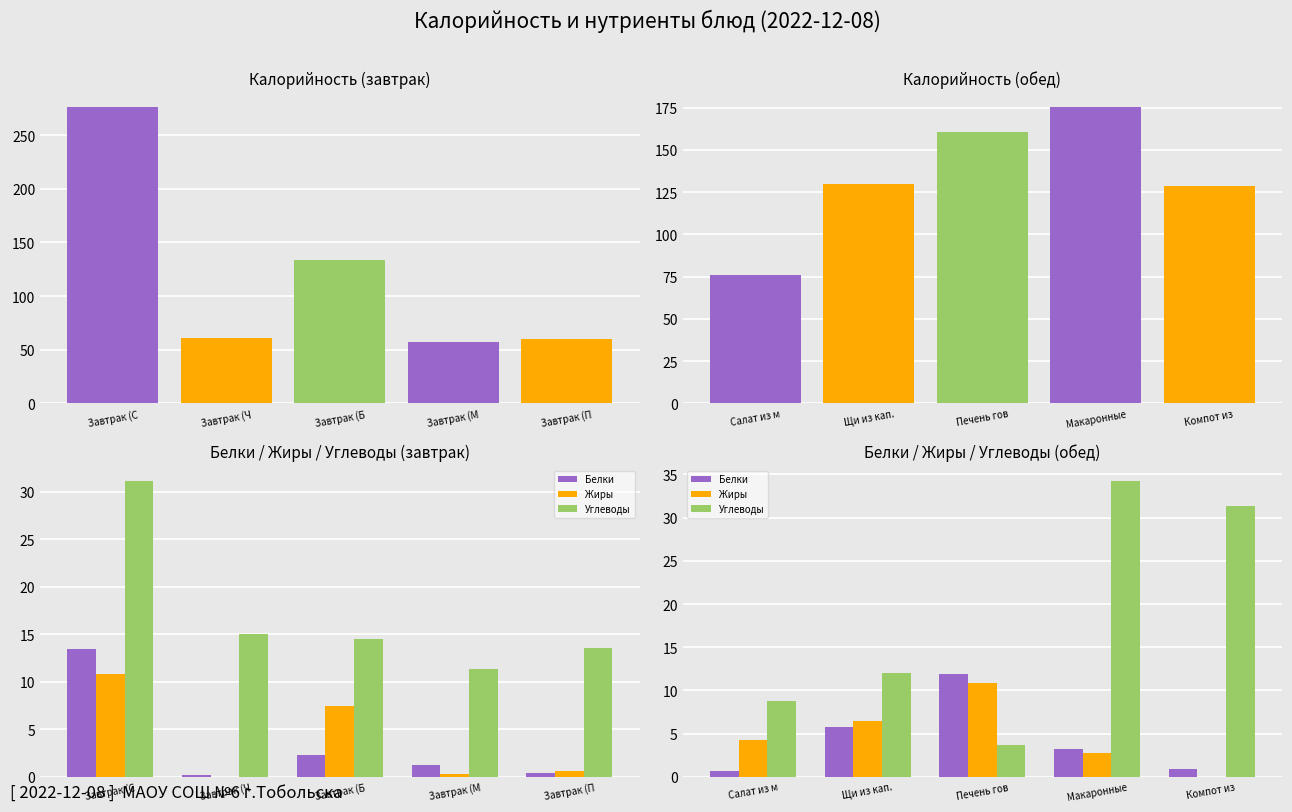

Which series has the largest range (max minus min)?

Углеводы